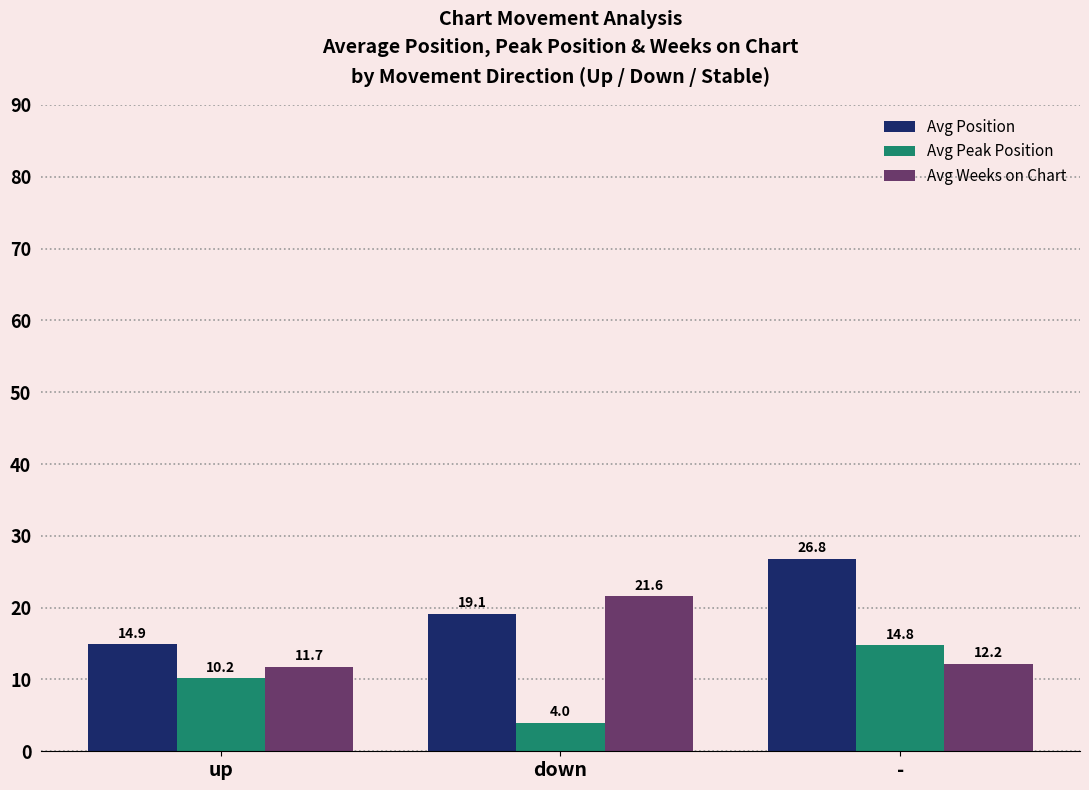

The value of Avg Weeks on Chart at up is 11.7. True or false?

True